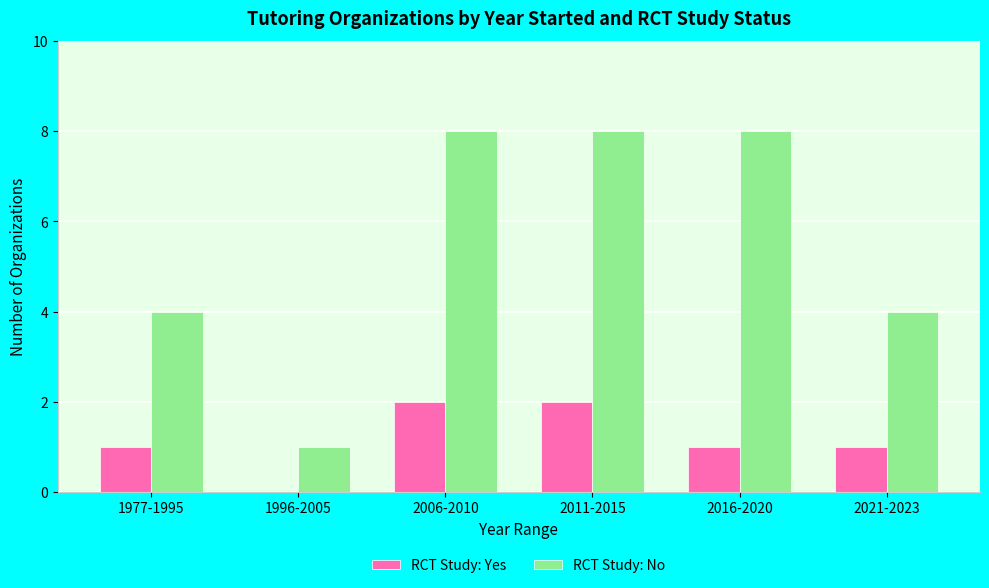

What is the maximum value for RCT Study: No?

8